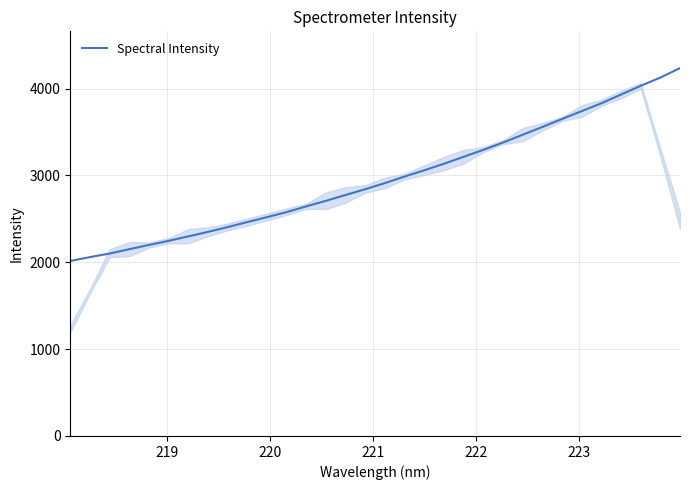

What is the smallest value displayed?

2014.6